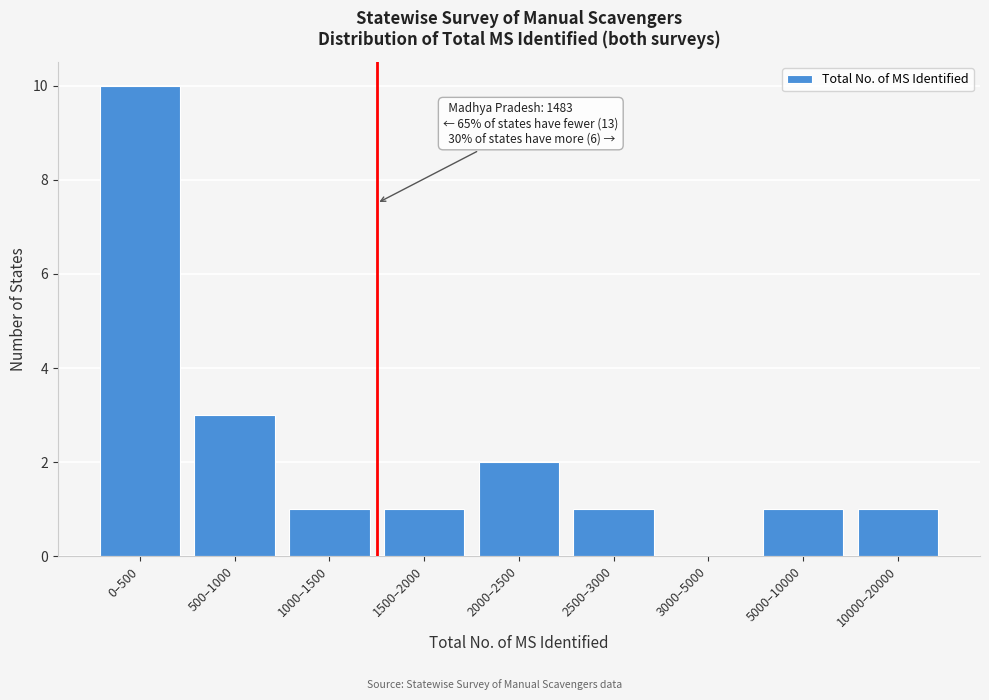

Reading right to left, transcribe all the data shown in this chart.

10000–20000=1	5000–10000=1	3000–5000=0	2500–3000=1	2000–2500=2	1500–2000=1	1000–1500=1	500–1000=3	0–500=10